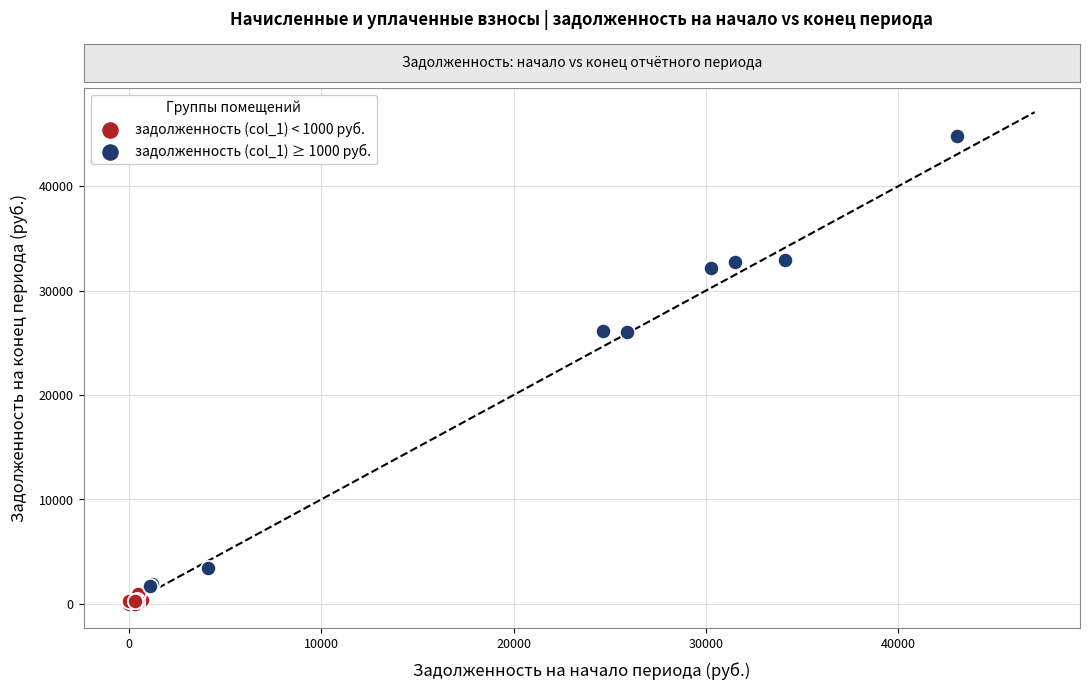

Which series contains the highest Y value?

задолженность (col_1) ≥ 1000 руб.